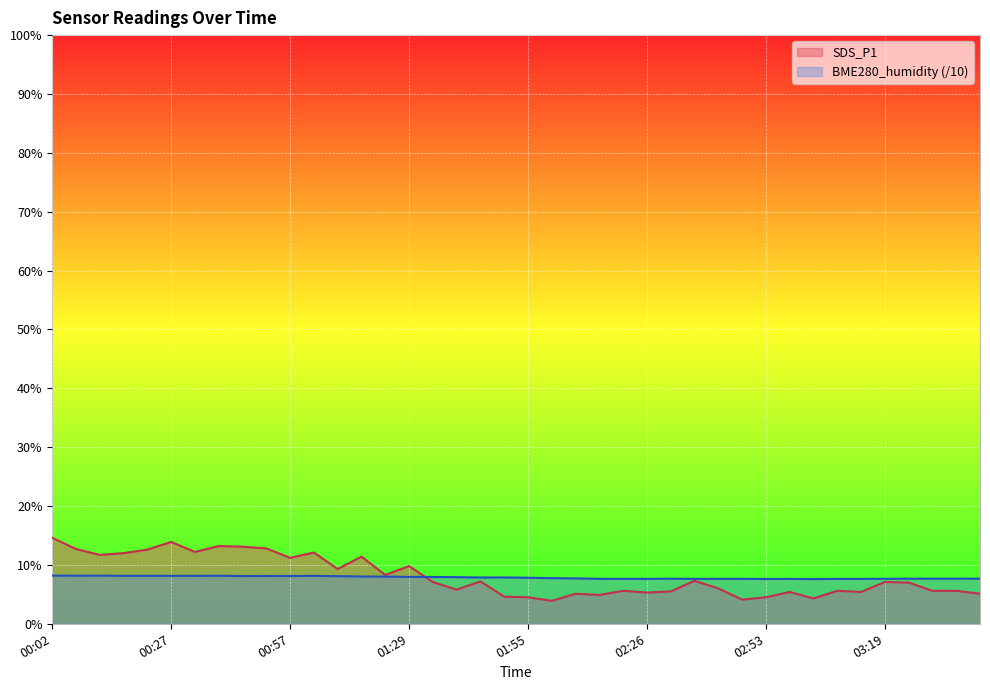

Rank the series by their maximum value, from highest to lowest.

SDS_P1, BME280_humidity (/10)